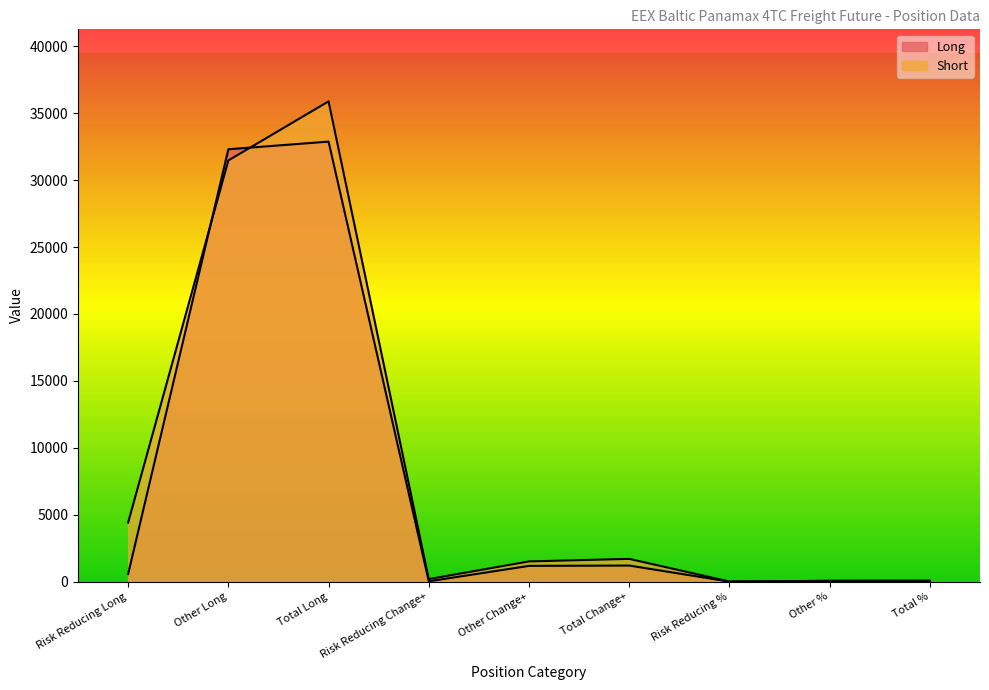

Between Total Change+ and Risk Reducing Change+, which is larger?

Total Change+